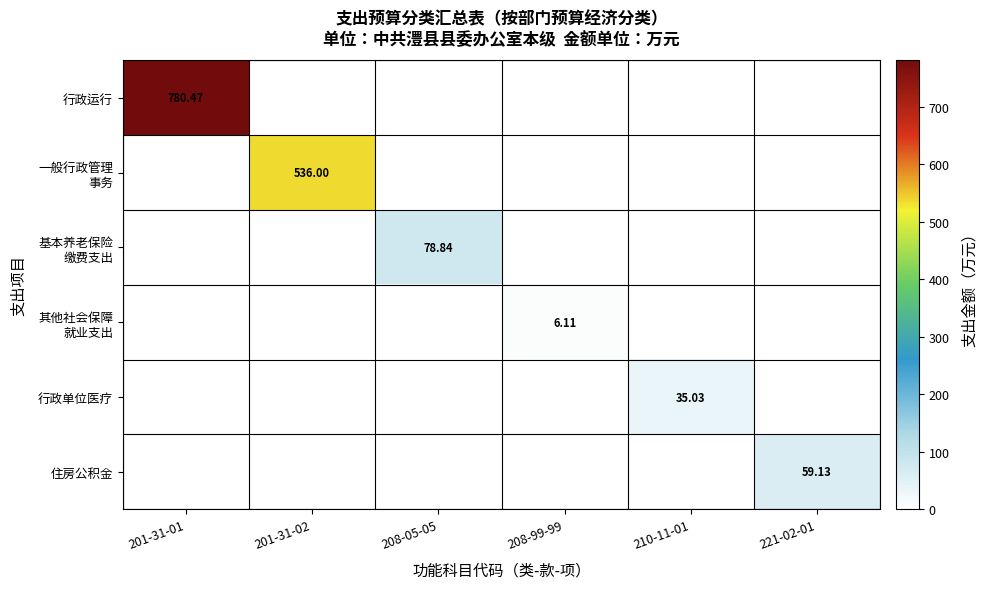

Rank the series at 201-31-02 from highest to lowest value.

一般行政管理 事务, 行政运行, 基本养老保险 缴费支出, 其他社会保障 就业支出, 行政单位医疗, 住房公积金